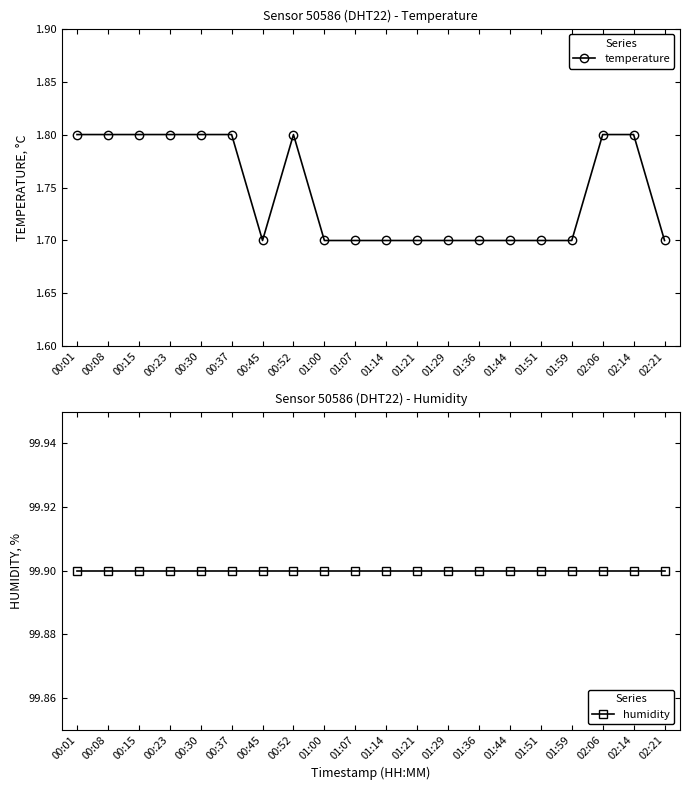

At which category is the sum across all series the highest?

00:01